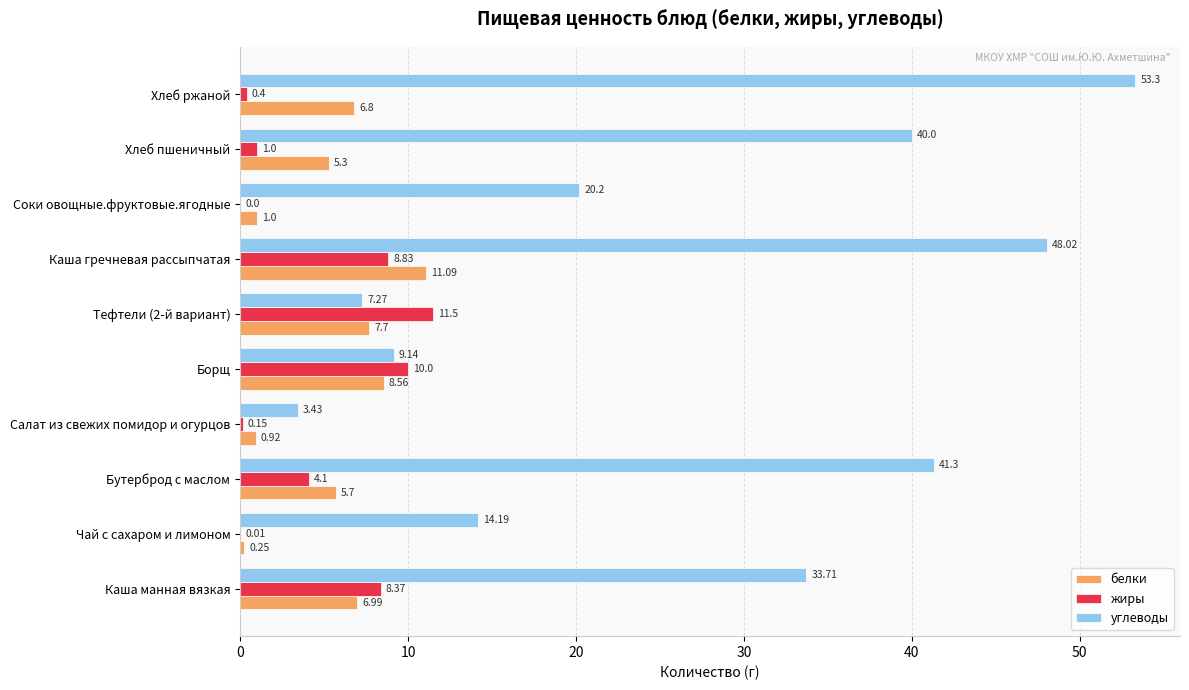

What is the sum of the белки values at Борщ and Соки овощные.фруктовые.ягодные?

9.6